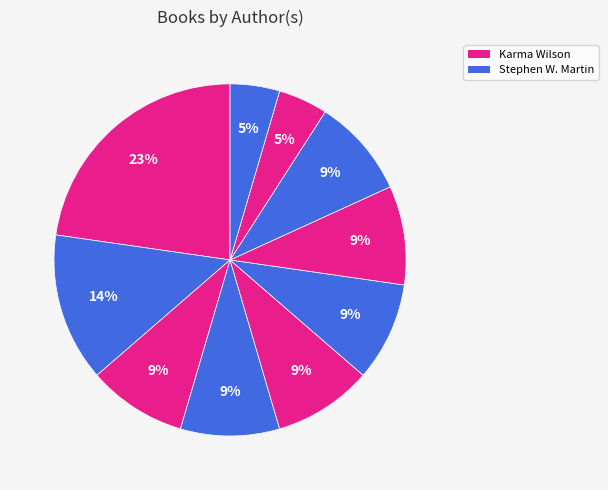

Count the number of slices in the pie.

10